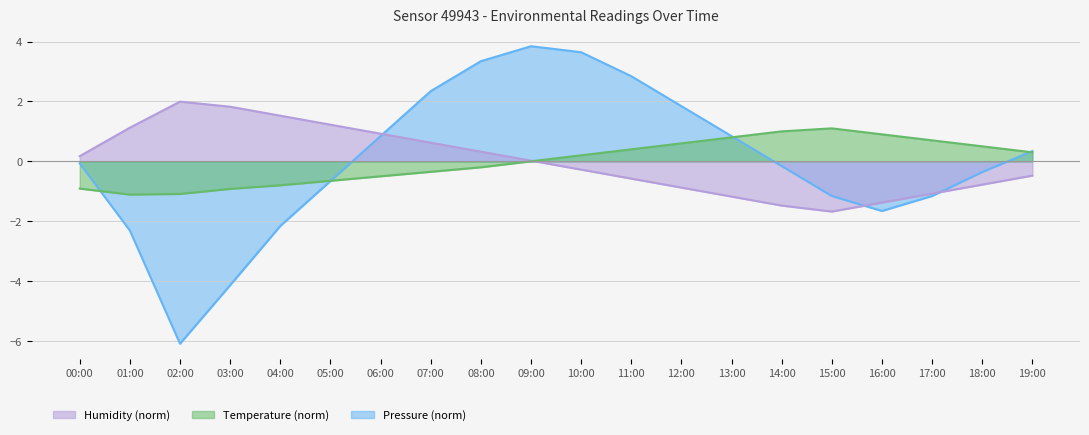

Where is Humidity nearest to the value 0?

09:00